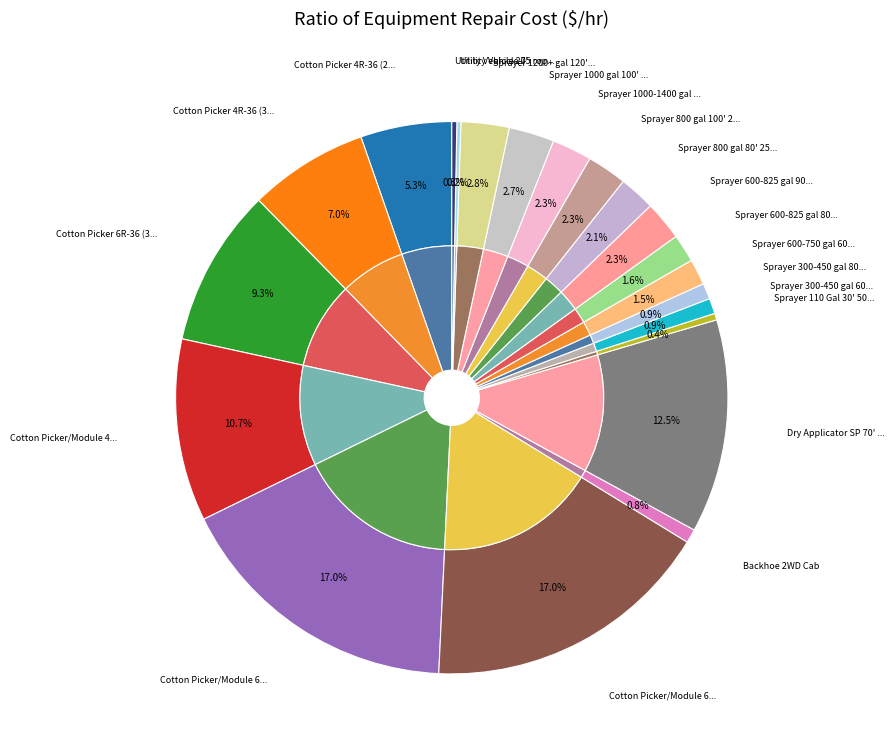

The Cotton Picker/Module 6R-36 (365) slice represents 17% of the pie. True or false?

True